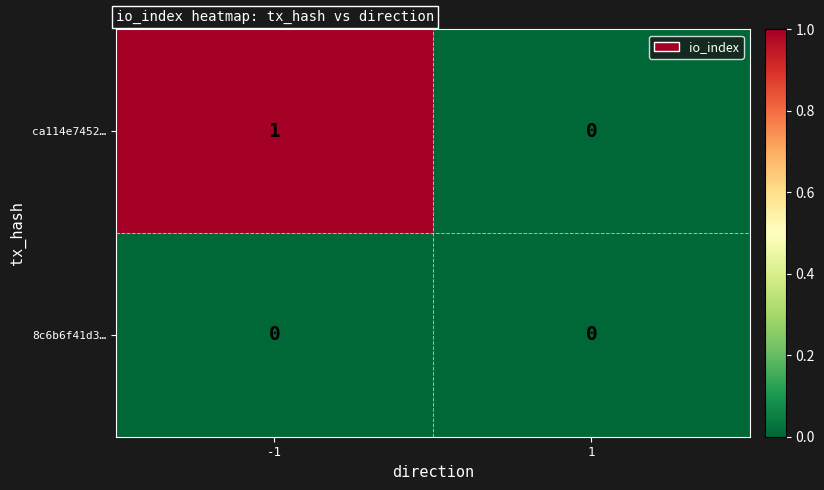

Reading right to left, transcribe all the data shown in this chart.

ca114e7452…: 1=0	-1=1
8c6b6f41d3…: 1=0	-1=0